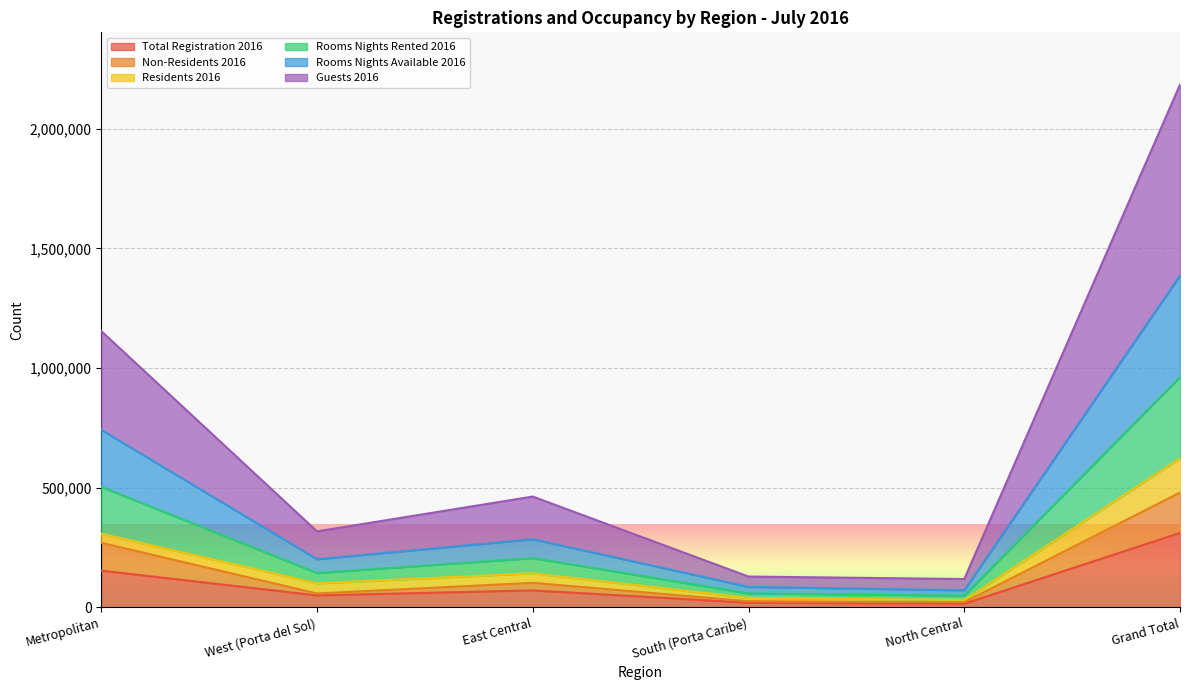

What is the label of the 2nd point from the right?

North Central